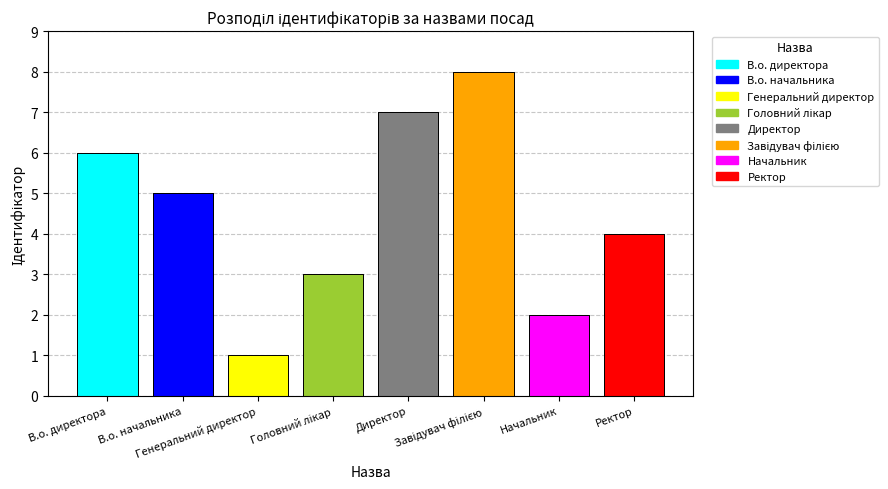

What is the change in value from Директор to Ректор?

-3